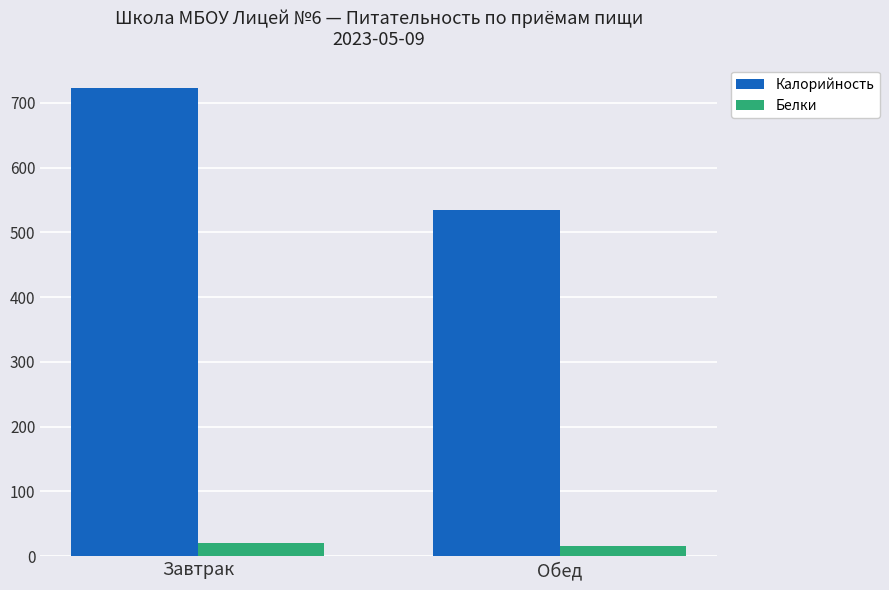

Which series has the widest spread of values?

Калорийность